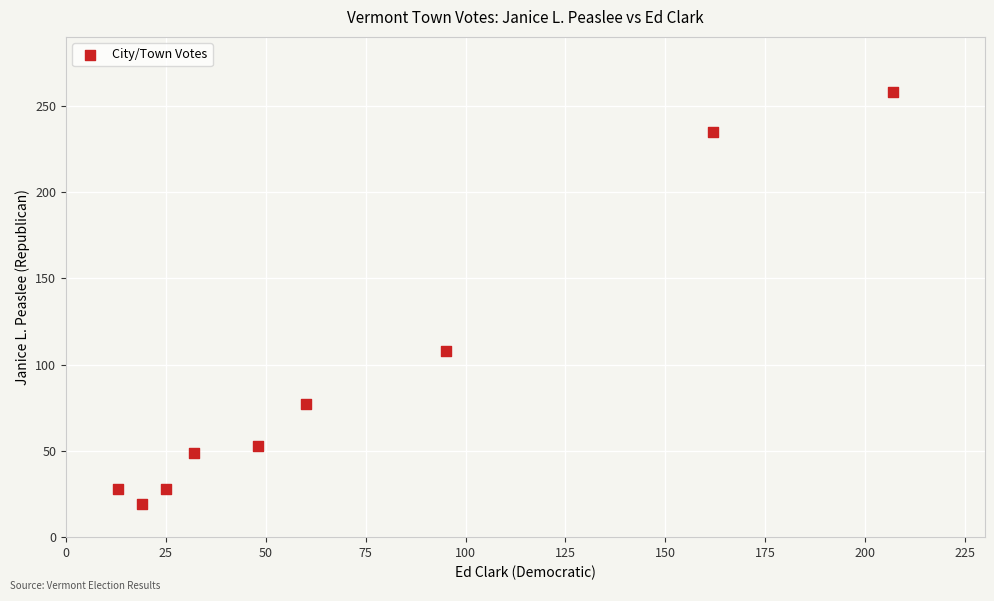

What Y value in the scatter plot is closest to 138?

108